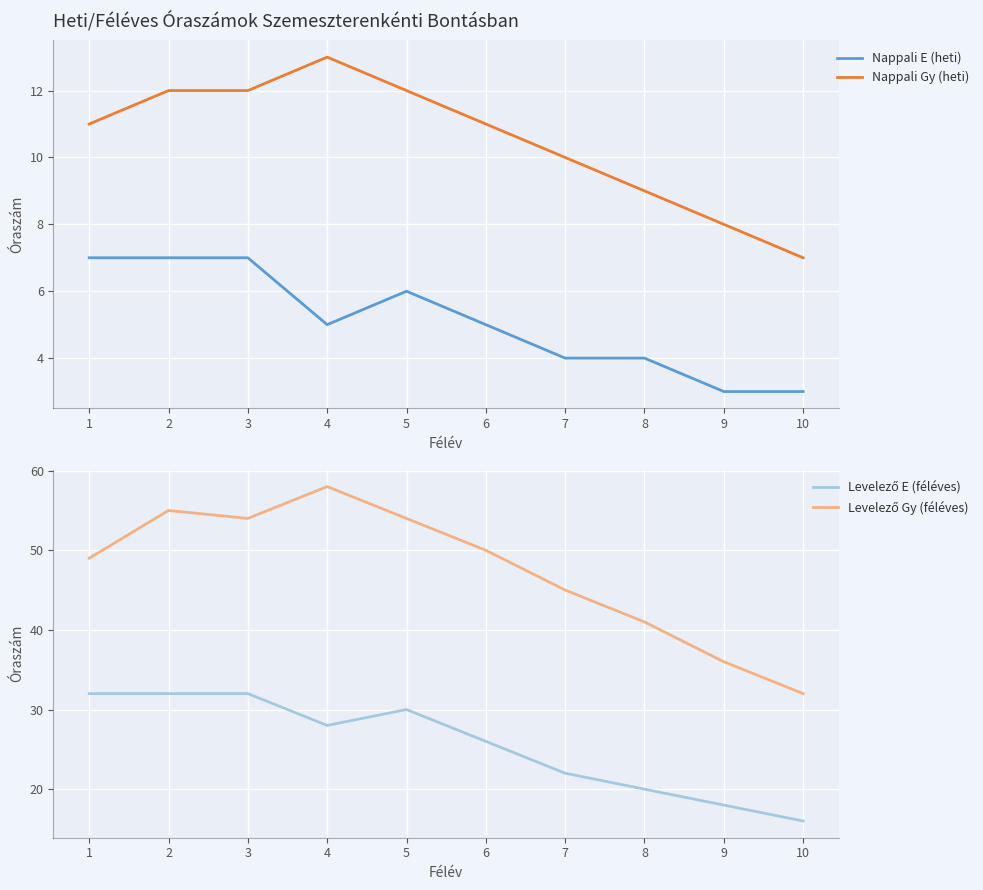

True or false: Nappali Gy (heti) has more than 1 interior local peaks.

False